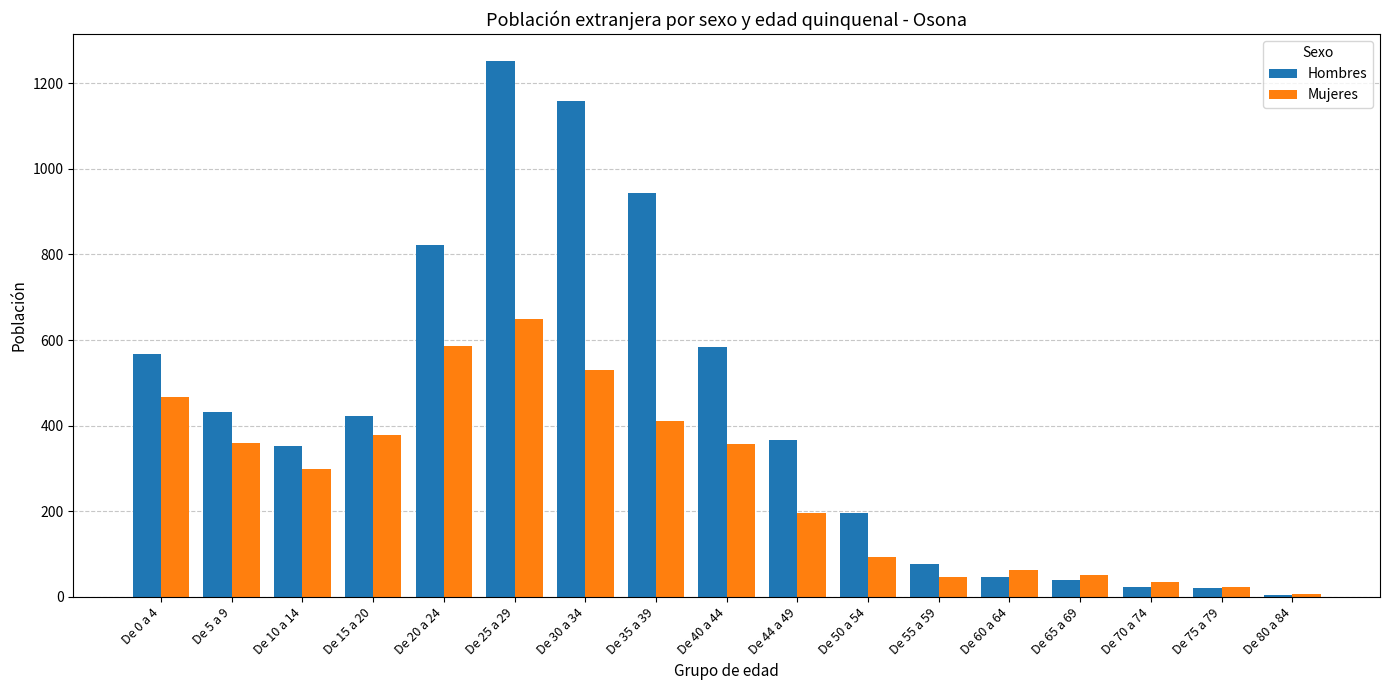

What is the sum of the Hombres values at De 15 a 20 and De 70 a 74?

446